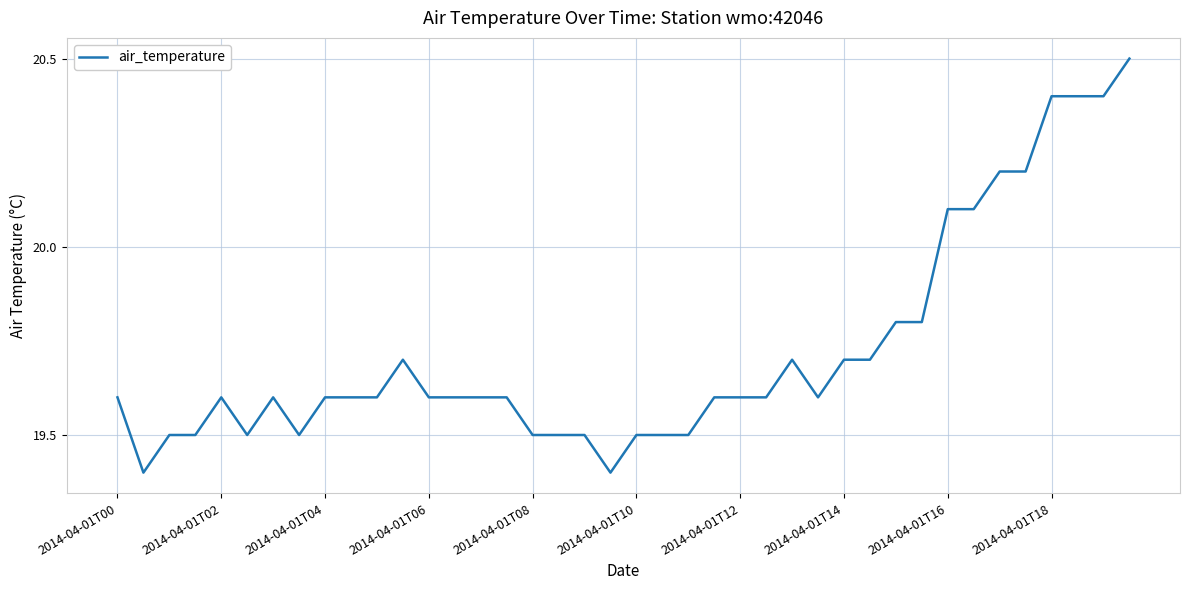

What is the maximum value shown in the chart?

20.5